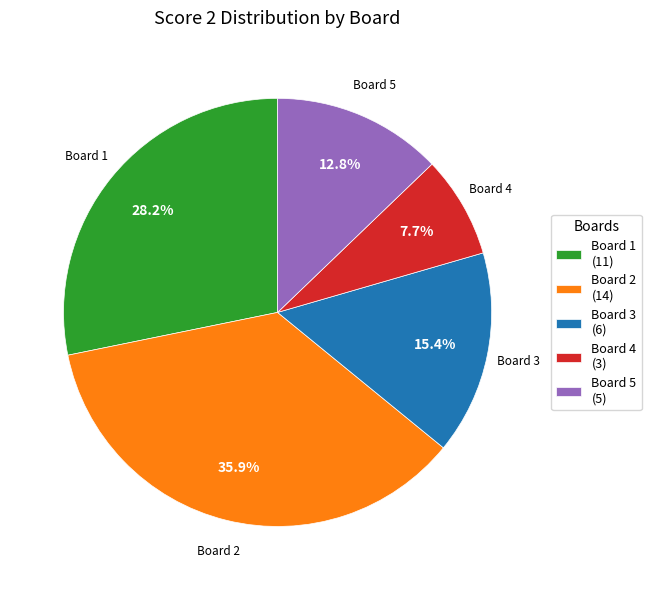

Approximately how many times larger is the value at Board 4 compared to Board 5?

0.6